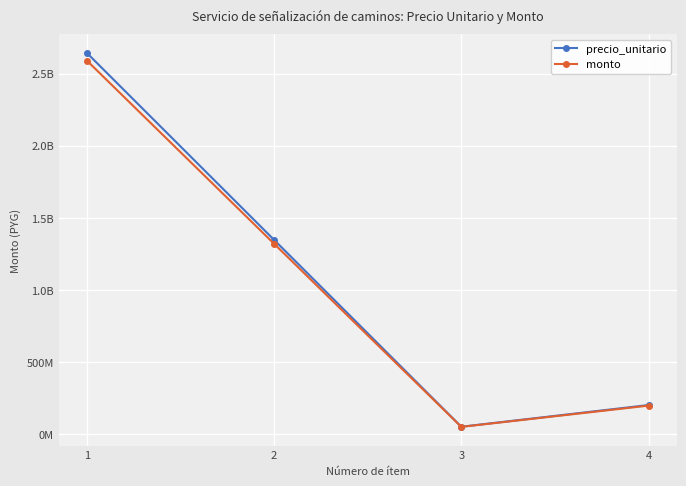

Which series has the widest spread of values?

precio_unitario